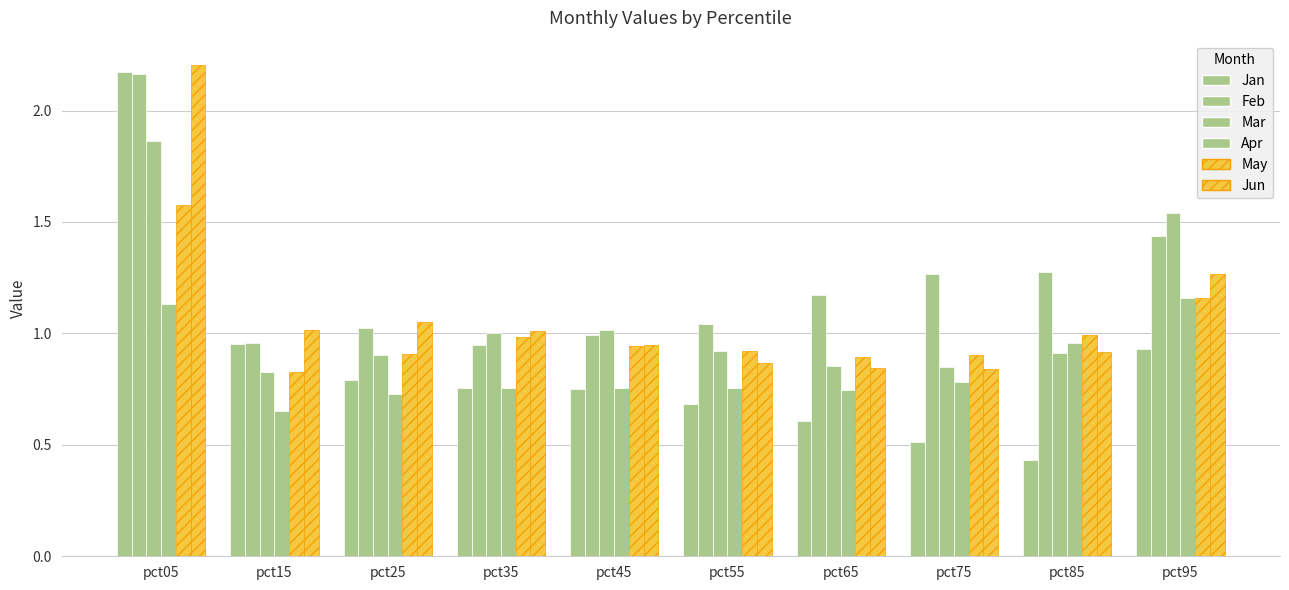

Is the value of Feb at pct65 greater than the value of Jan at pct55?

Yes